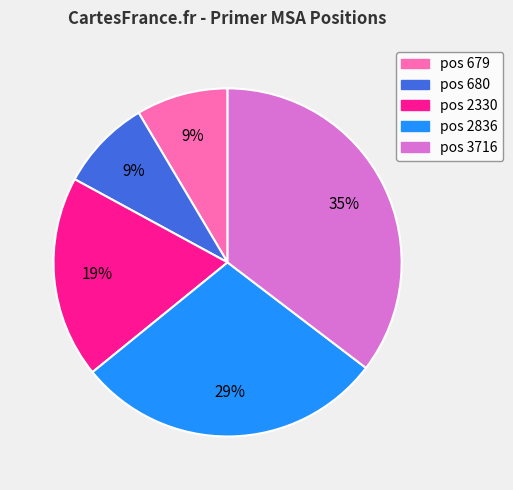

What is the ratio of the value at pos 2330 to the value at pos 3716?

0.5